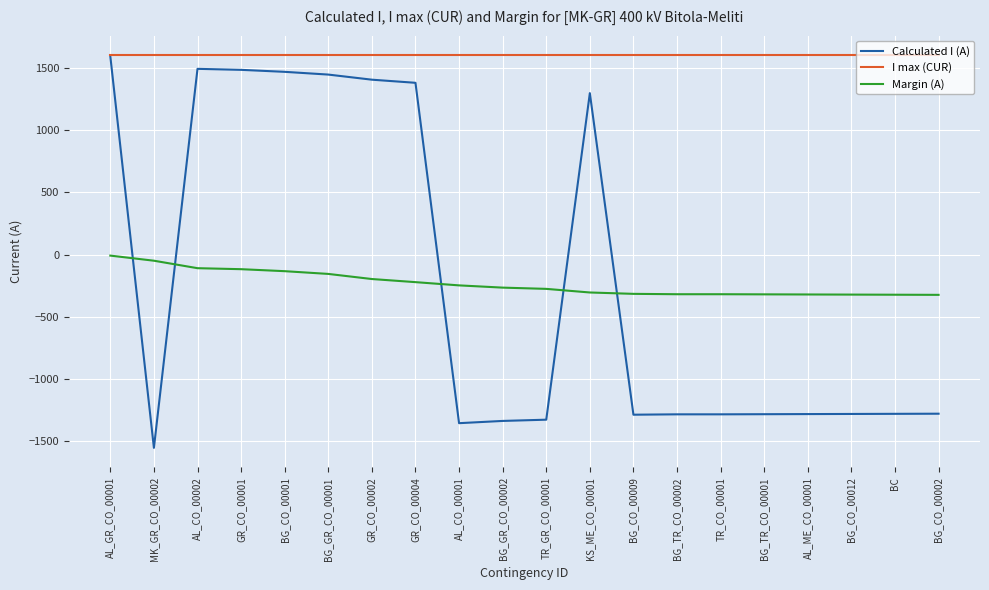

Which series has the largest total across all categories?

I max (CUR)